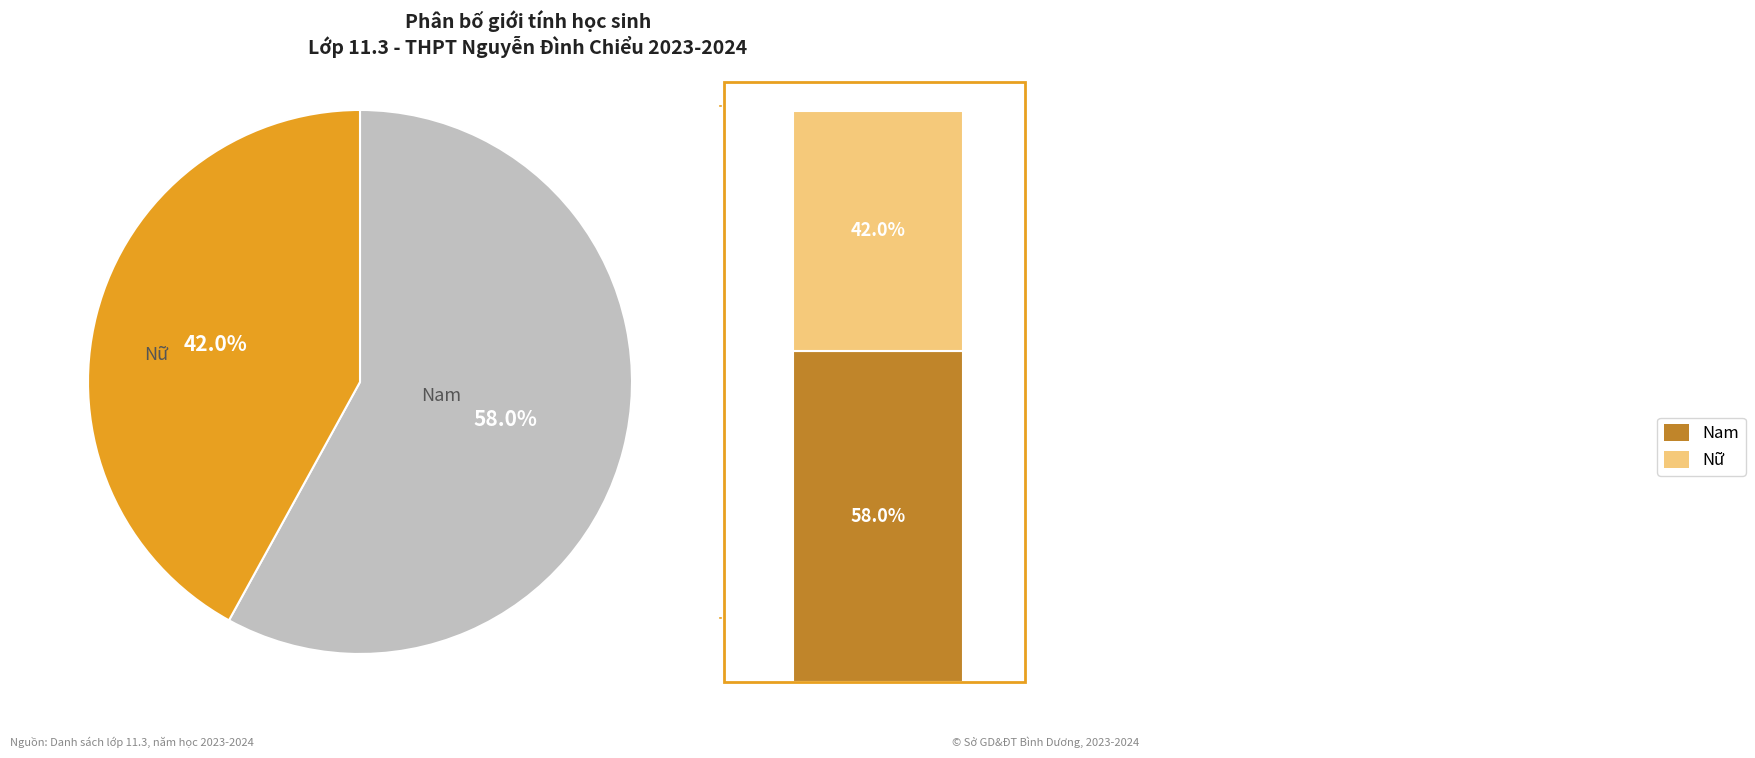

To the nearest percent, what is the difference between the largest and smallest slice percentages?

16%